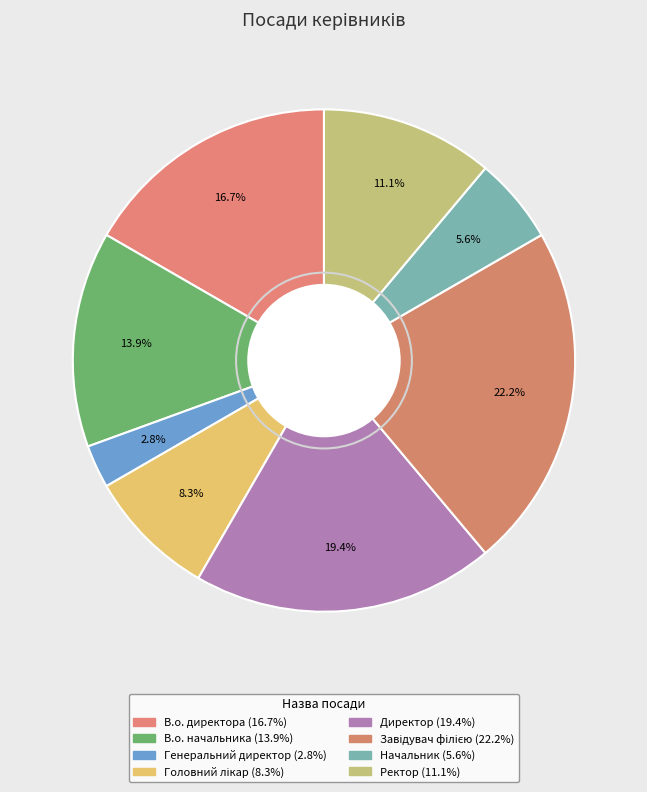

Is it true that Ректор is 25% of the pie?

False